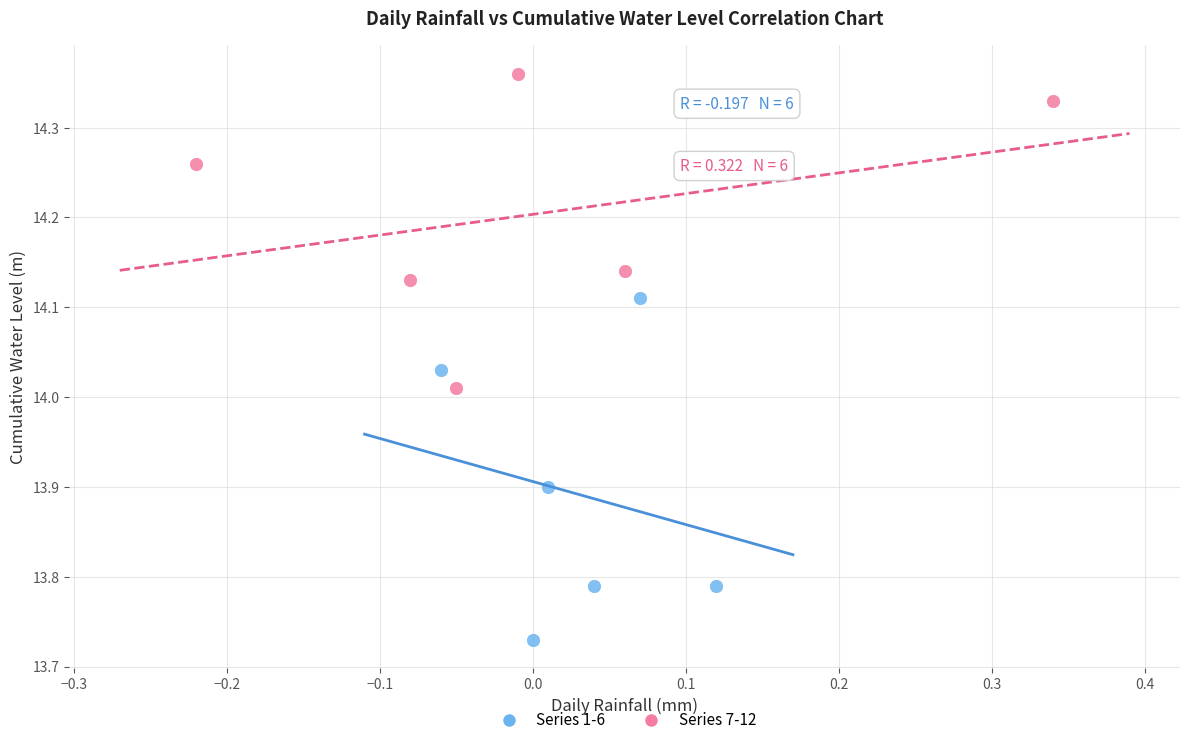

Which series reaches the maximum Y coordinate?

Series 7-12